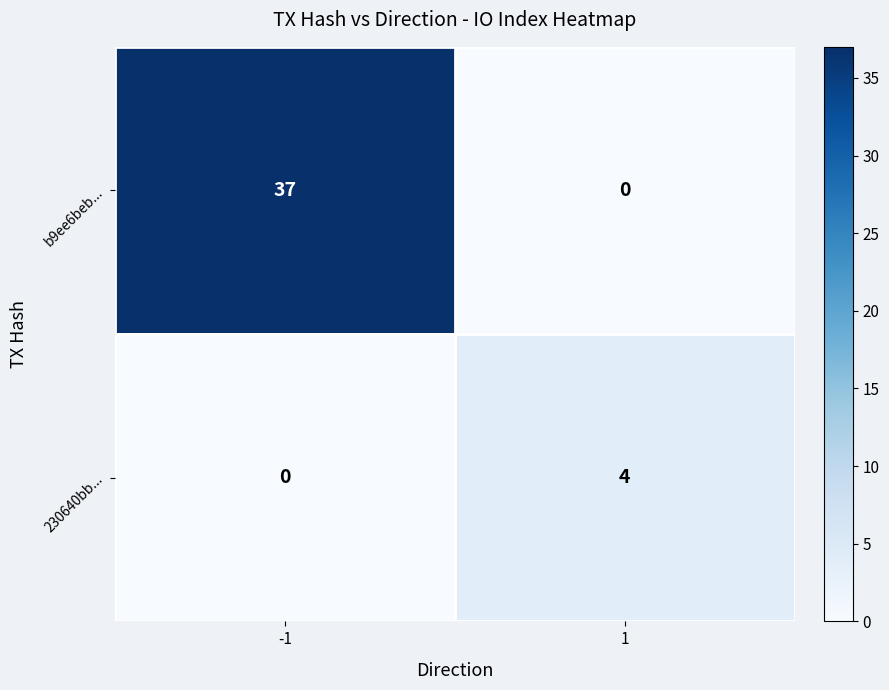

The value of 230640bb... at 1 is 6. True or false?

False